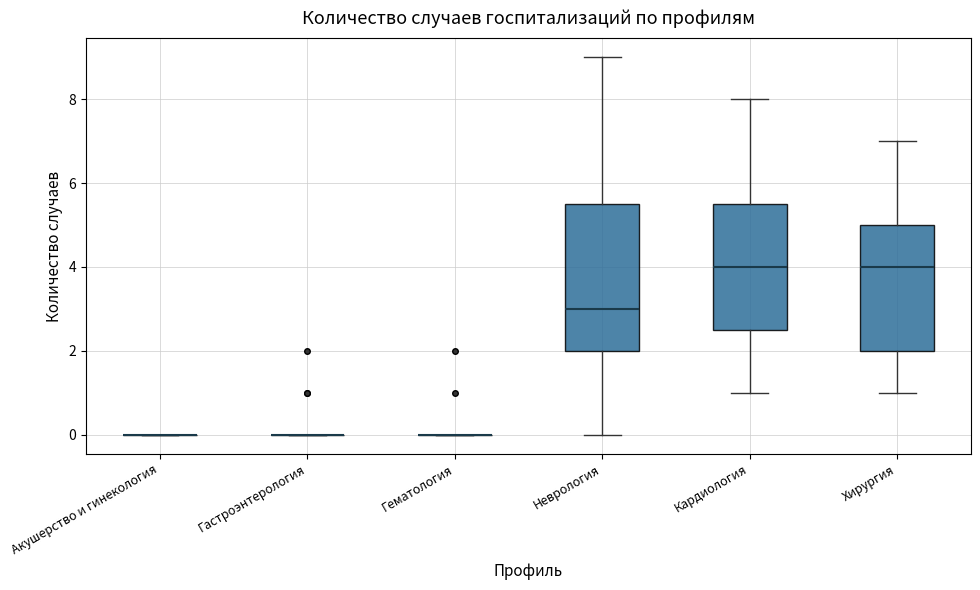

Reading left to right, read every box against the y-axis: the position of its median line, the range the box covers, and the ends of its whiskers. The values are not printed on the chart, so give them approximately, as read against the axis.

Акушерство и гинекология: box collapsed to a line at 0.0, whiskers 0.0 to 0.0
Гастроэнтерология: box collapsed to a line at 0.0, whiskers 0.0 to 0.0
Гематология: box collapsed to a line at 0.0, whiskers 0.0 to 0.0
Неврология: median 3.0, box 2.0 to 5.6, whiskers 0.0 to 9.0
Кардиология: median 4.0, box 2.6 to 5.6, whiskers 1.0 to 8.0
Хирургия: median 4.0, box 2.0 to 5.0, whiskers 1.0 to 7.0